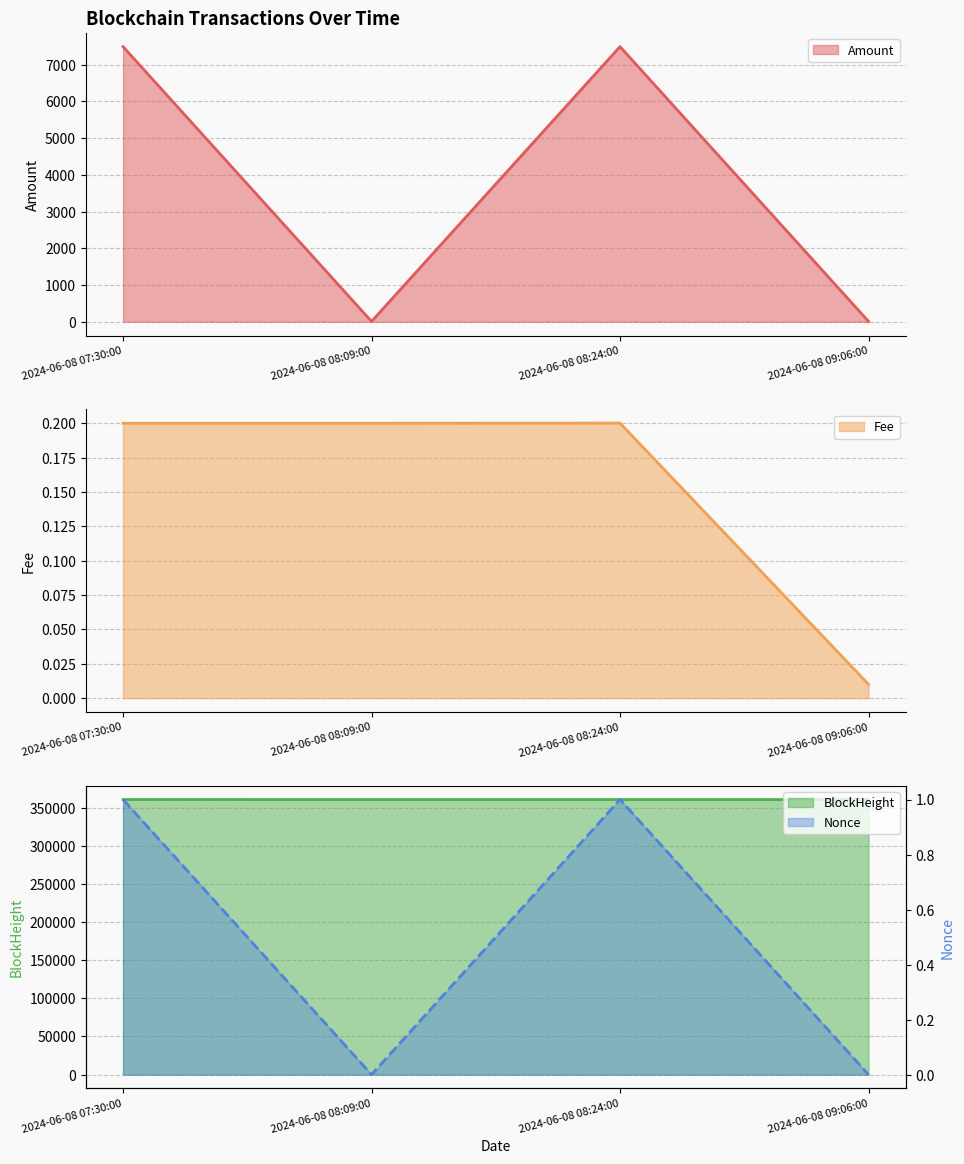

True or false: BlockHeight has more than 1 interior local peaks.

False